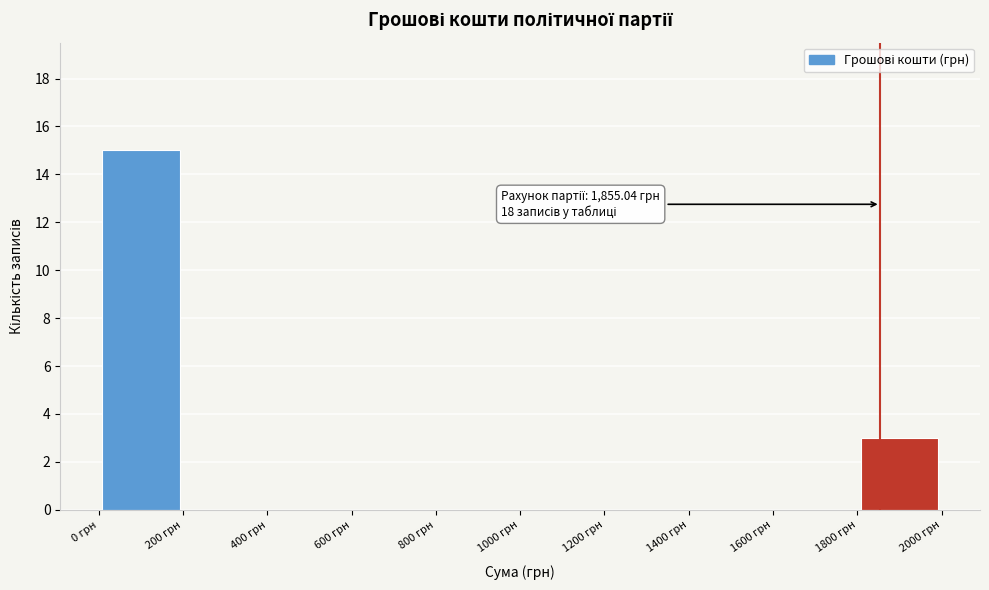

Over which range of the x-axis is the bar tallest?

0 to 200